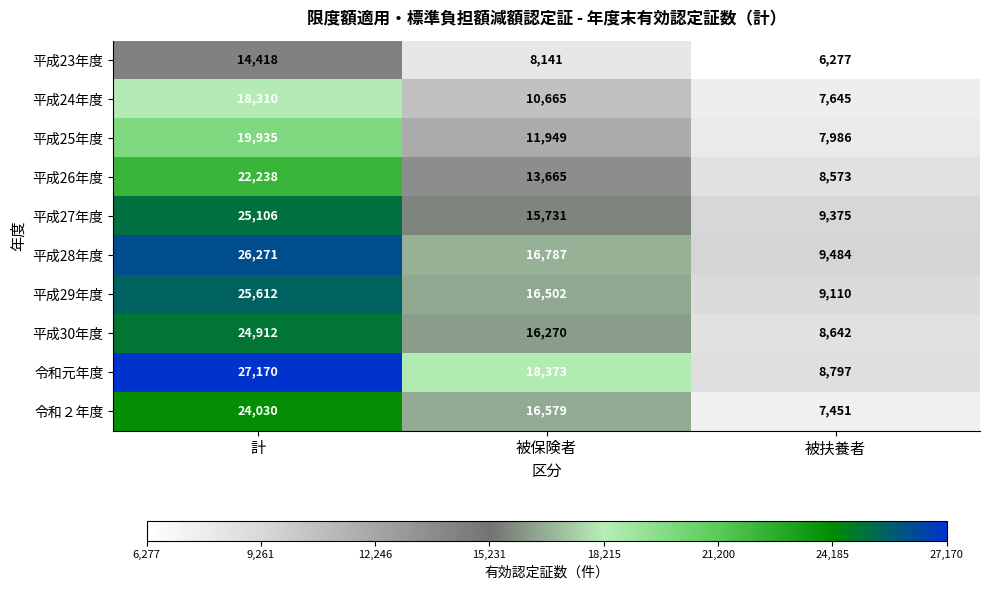

Which series has the largest range (max minus min)?

令和元年度